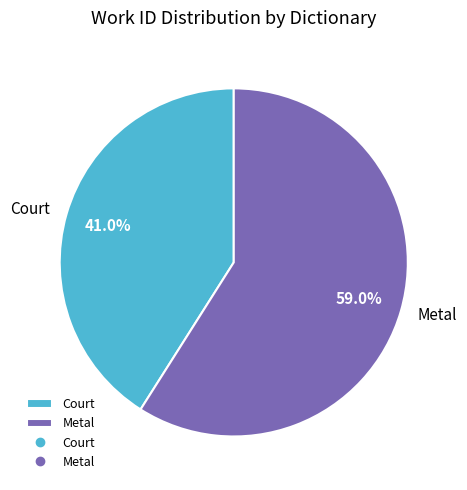

Which category has the biggest portion of the pie?

Metal